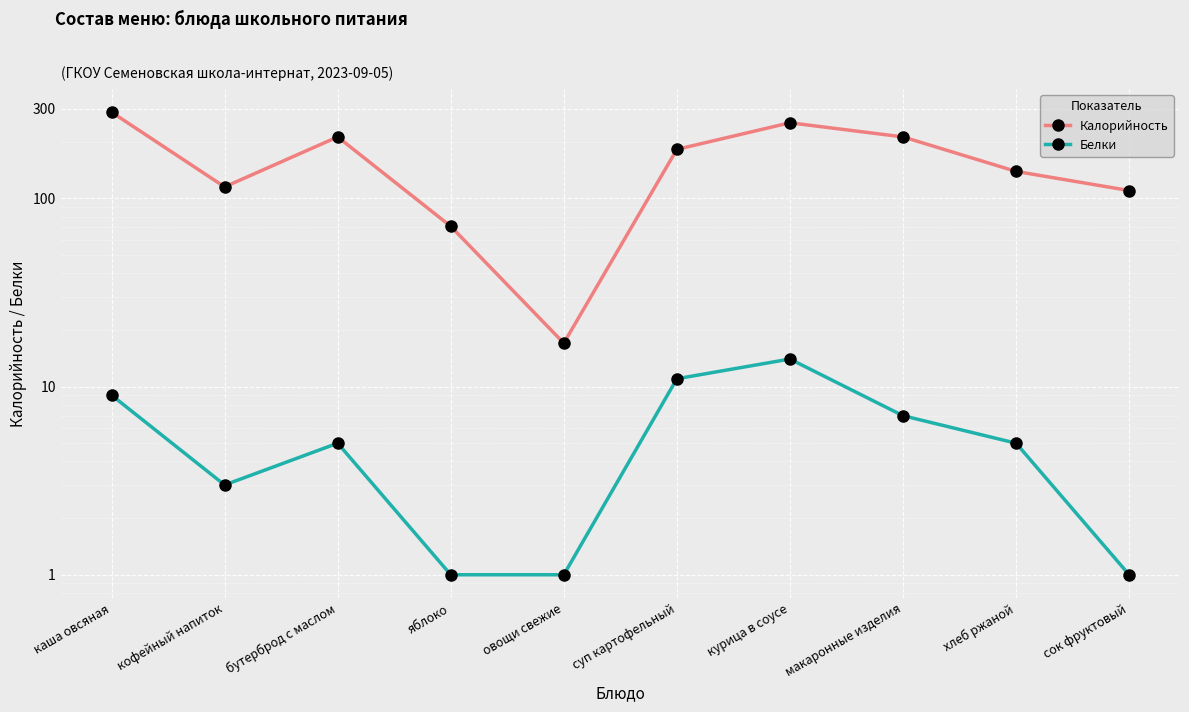

How many interior local valleys does the Калорийность series have?

2